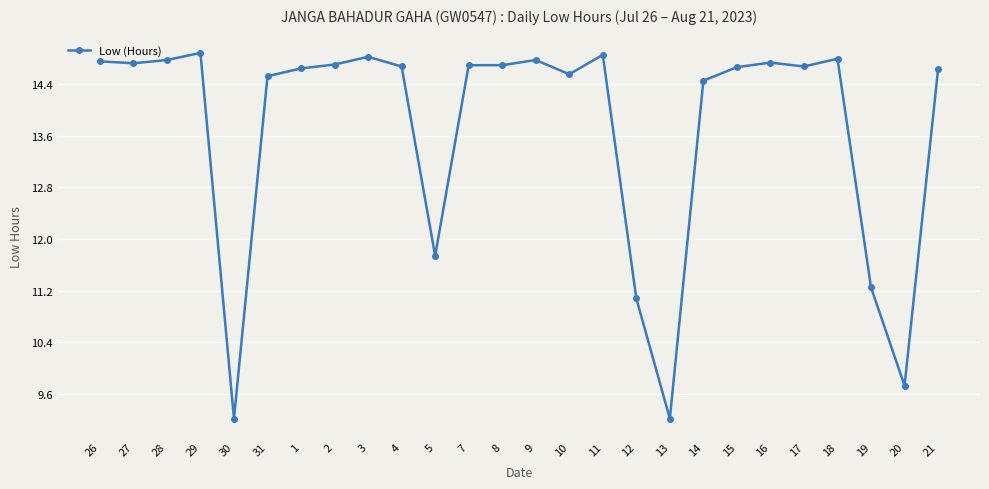

Where does the data first go above 14?

26